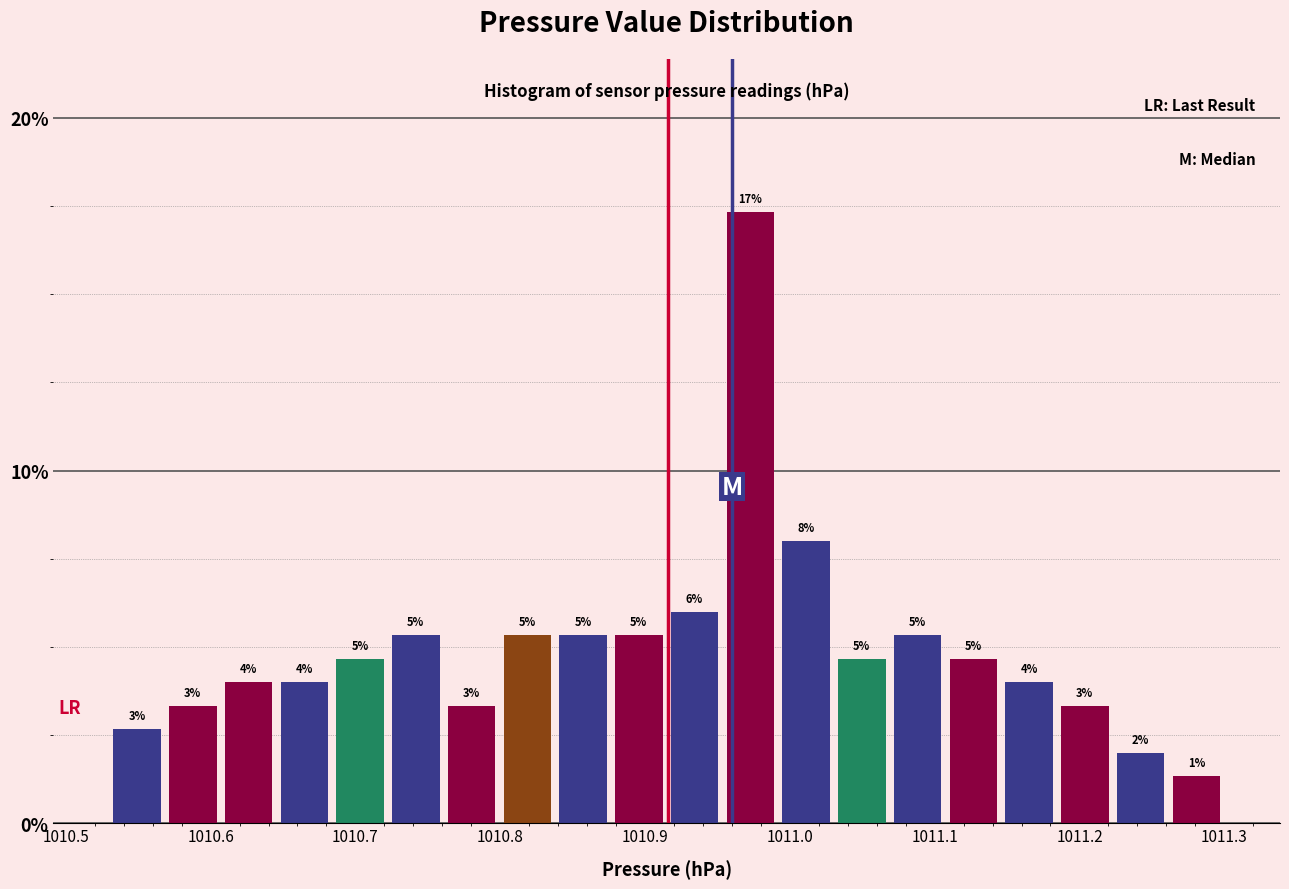

Read against the x-axis, roughly where is the centre of the tallest bar?

1010.97